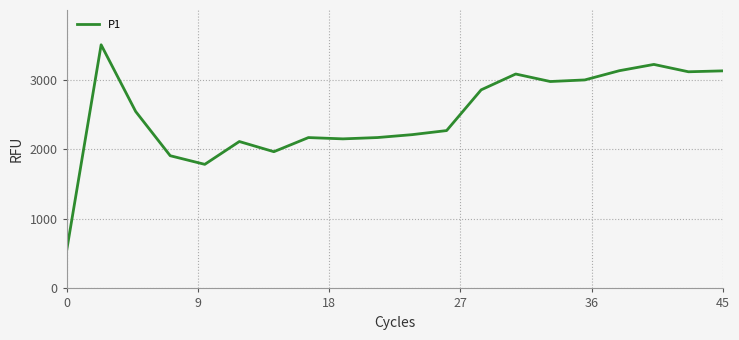

What is the smallest value displayed?

537.5